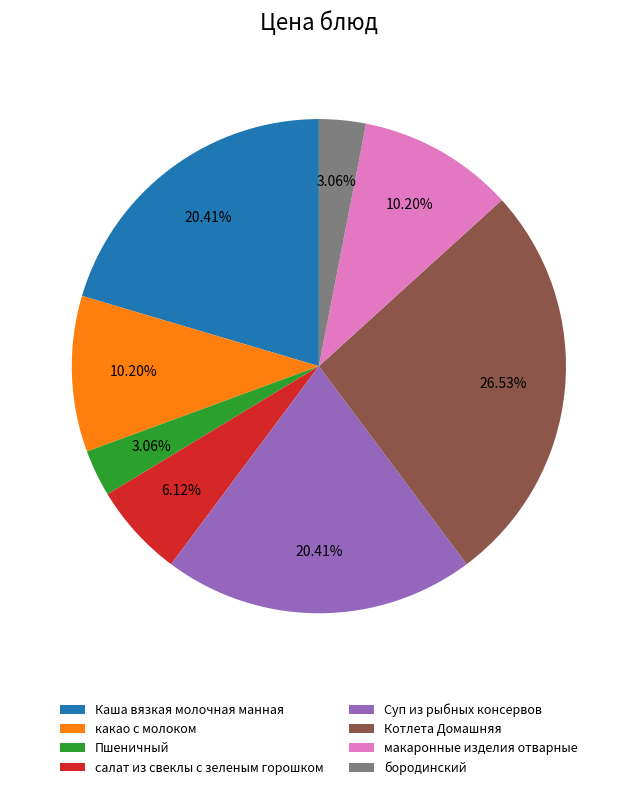

Is there a majority slice in this chart?

No